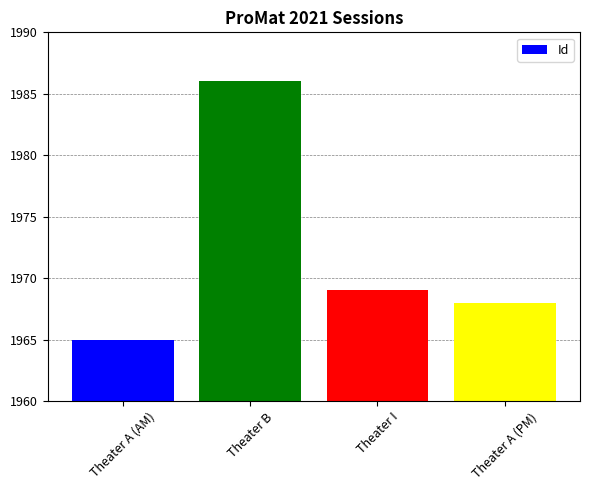

What is the difference between the maximum and minimum values?

21